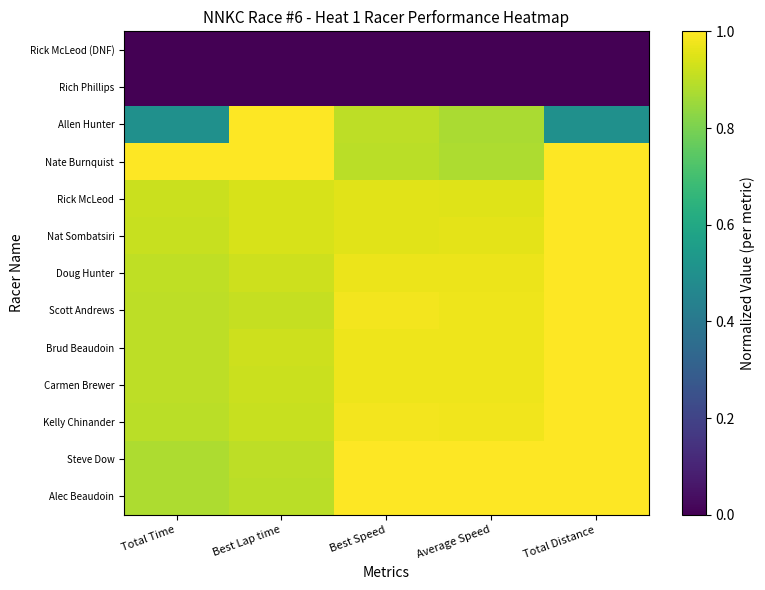

Reading right to left, transcribe all the data shown in this chart.

Alec Beaudoin: Total Distance=1.0	Average Speed=1.0	Best Speed=1.0	Best Lap time=0.9	Total Time=0.9
Steve Dow: Total Distance=1.0	Average Speed=1.0	Best Speed=1.0	Best Lap time=0.9	Total Time=0.9
Kelly Chinander: Total Distance=1.0	Average Speed=1.0	Best Speed=1.0	Best Lap time=0.9	Total Time=0.9
Carmen Brewer: Total Distance=1.0	Average Speed=1.0	Best Speed=1.0	Best Lap time=0.9	Total Time=0.9
Brud Beaudoin: Total Distance=1.0	Average Speed=1.0	Best Speed=1.0	Best Lap time=0.9	Total Time=0.9
Scott Andrews: Total Distance=1.0	Average Speed=1.0	Best Speed=1.0	Best Lap time=0.9	Total Time=0.9
Doug Hunter: Total Distance=1.0	Average Speed=1.0	Best Speed=1.0	Best Lap time=0.9	Total Time=0.9
Nat Sombatsiri: Total Distance=1.0	Average Speed=1.0	Best Speed=1.0	Best Lap time=0.9	Total Time=0.9
Rick McLeod: Total Distance=1.0	Average Speed=1.0	Best Speed=1.0	Best Lap time=0.9	Total Time=0.9
Nate Burnquist: Total Distance=1.0	Average Speed=0.9	Best Speed=0.9	Best Lap time=1.0	Total Time=1.0
Allen Hunter: Total Distance=0.5	Average Speed=0.9	Best Speed=0.9	Best Lap time=1.0	Total Time=0.5
Rich Phillips: Total Distance=0.0	Average Speed=0.0	Best Speed=0.0	Best Lap time=0.0	Total Time=0.0
Rick McLeod (DNF): Total Distance=0.0	Average Speed=0.0	Best Speed=0.0	Best Lap time=0.0	Total Time=0.0